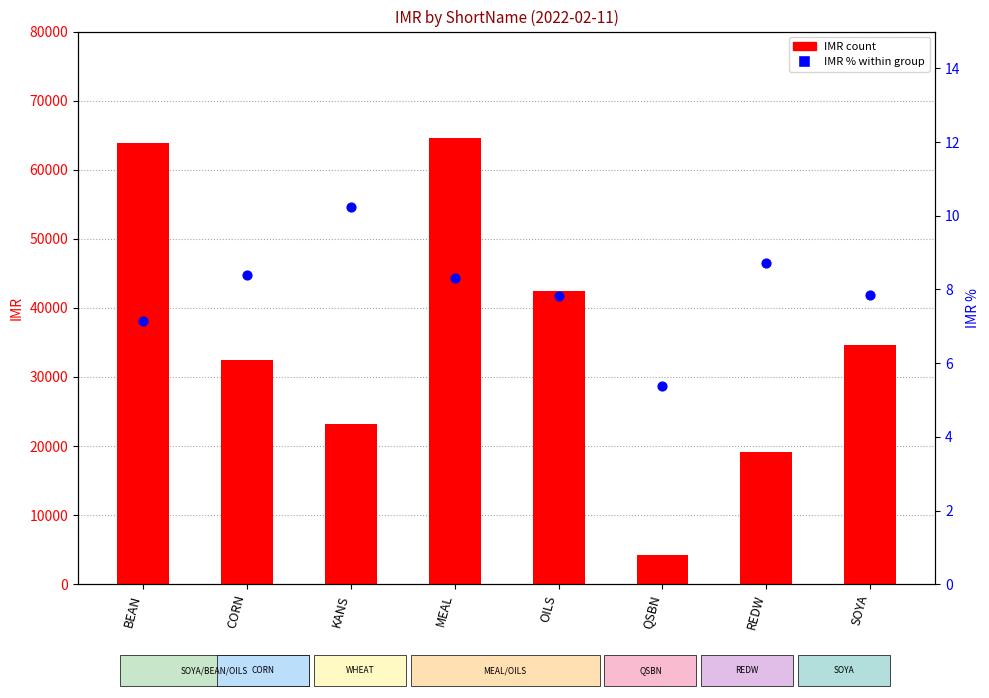

At which category is the sum across all series the highest?

MEAL